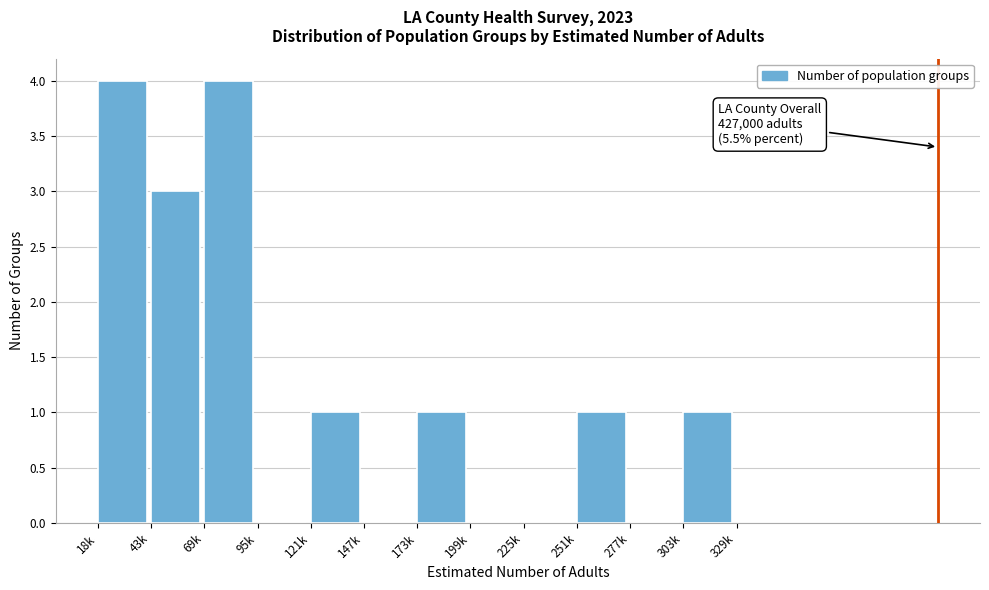

Reading left to right, transcribe all the data shown in this chart.

18k=4	43k=3	69k=4	95k=0	121k=1	147k=0	173k=1	199k=0	225k=0	251k=1	277k=0	303k=1